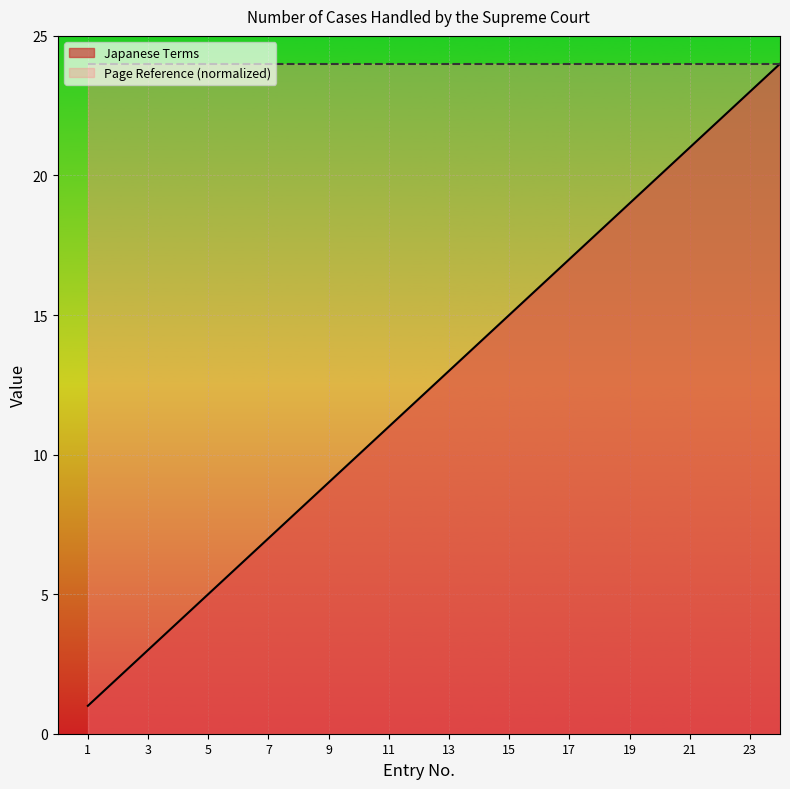

Which label corresponds to the smallest value in the chart?

1